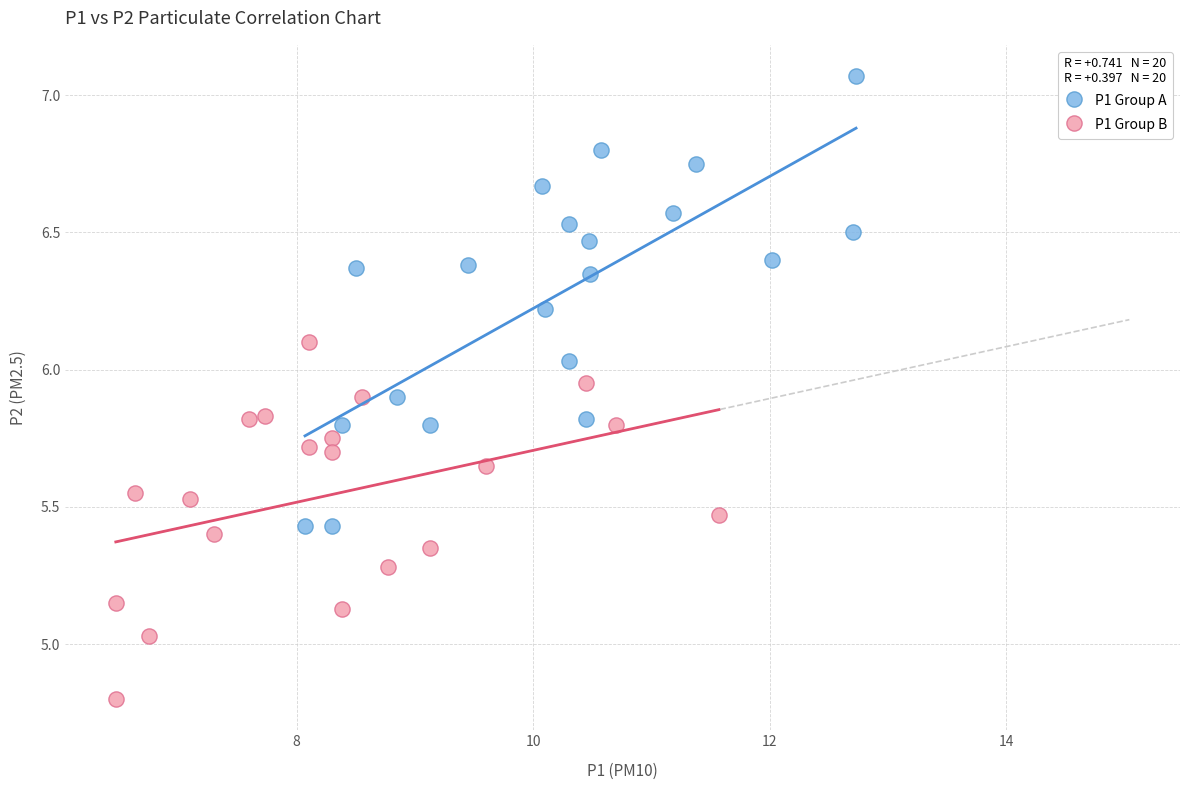

Which series has the widest spread of Y values?

P1 Group A